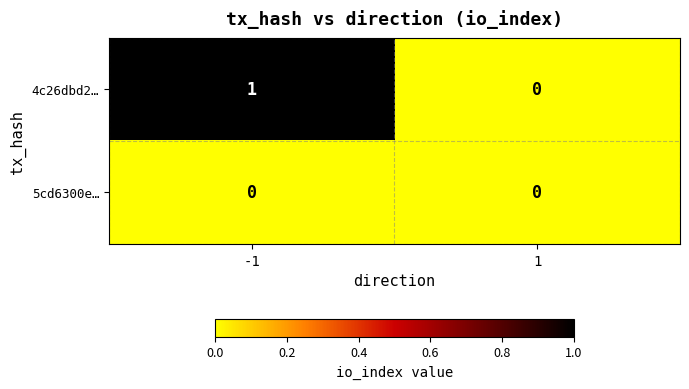

Which series has the widest spread of values?

4c26dbd2…